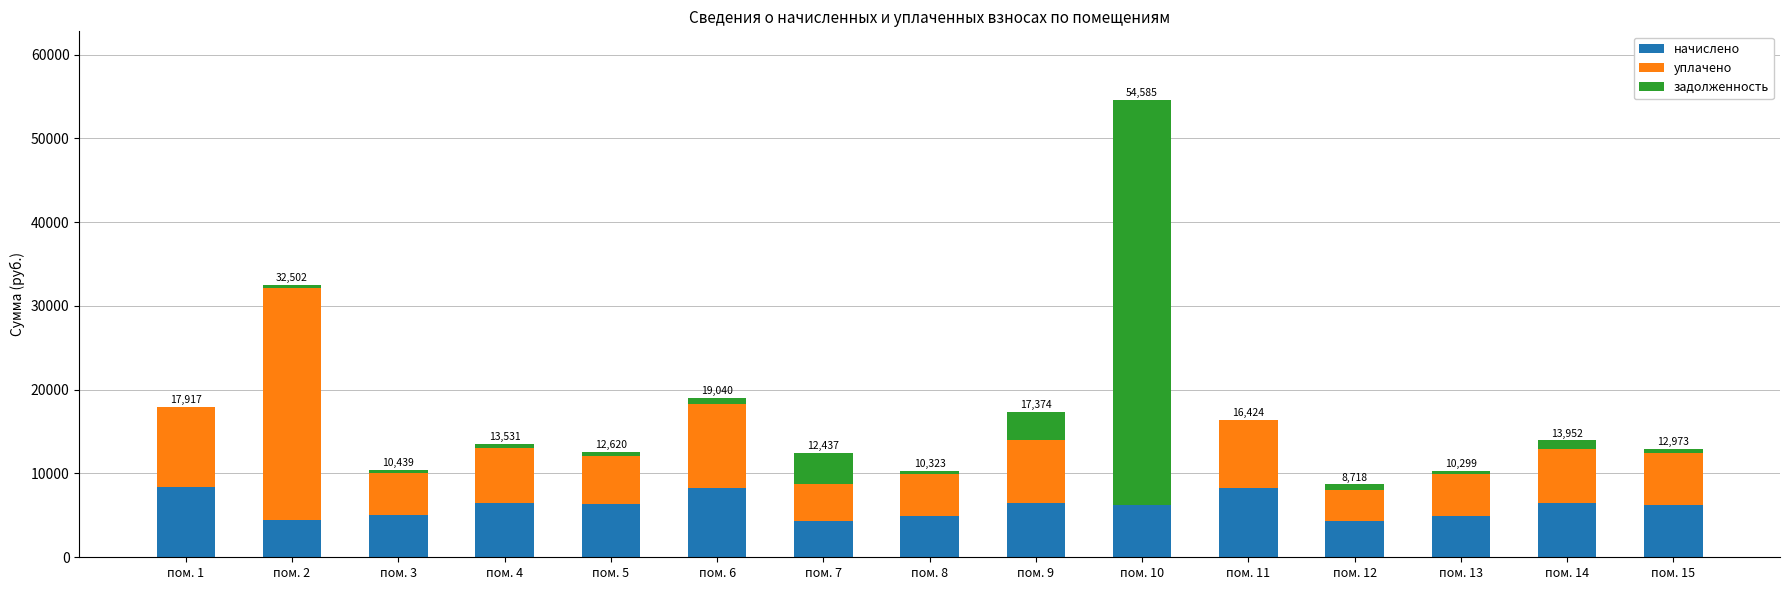

What is the highest value of the начислено series?

8338.8